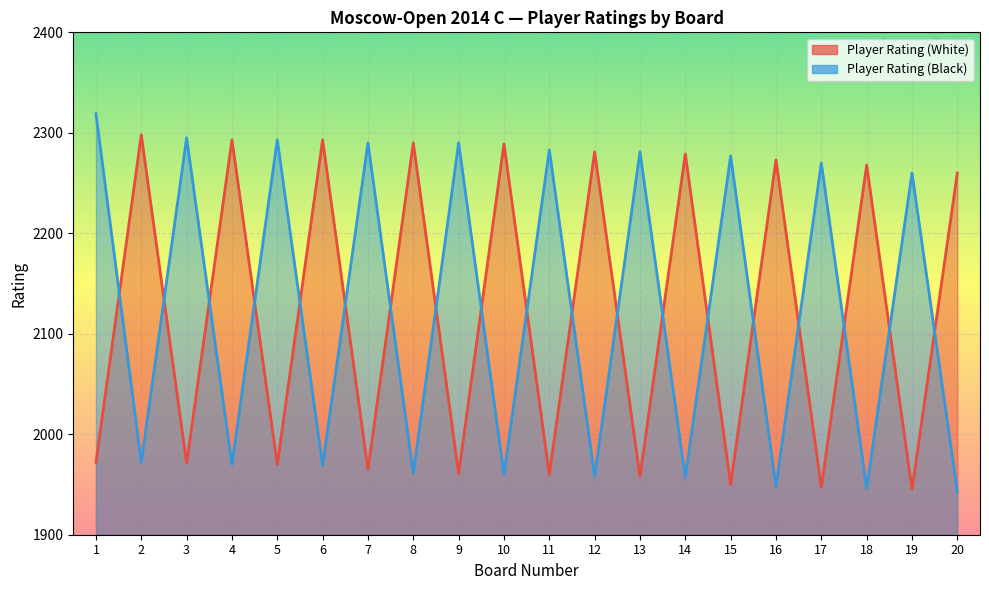

What is the average value of the Player Rating (White) series?

2121